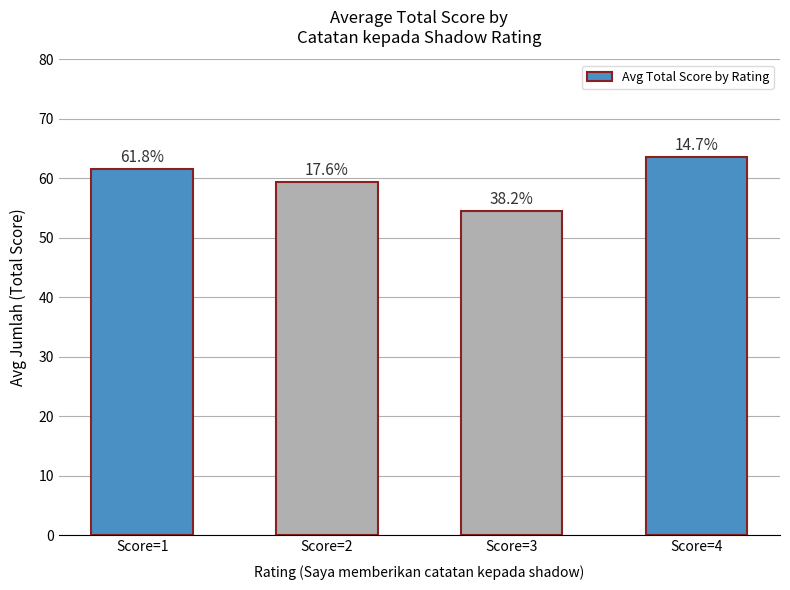

Are the bars grouped side by side (vs. stacked)?

No